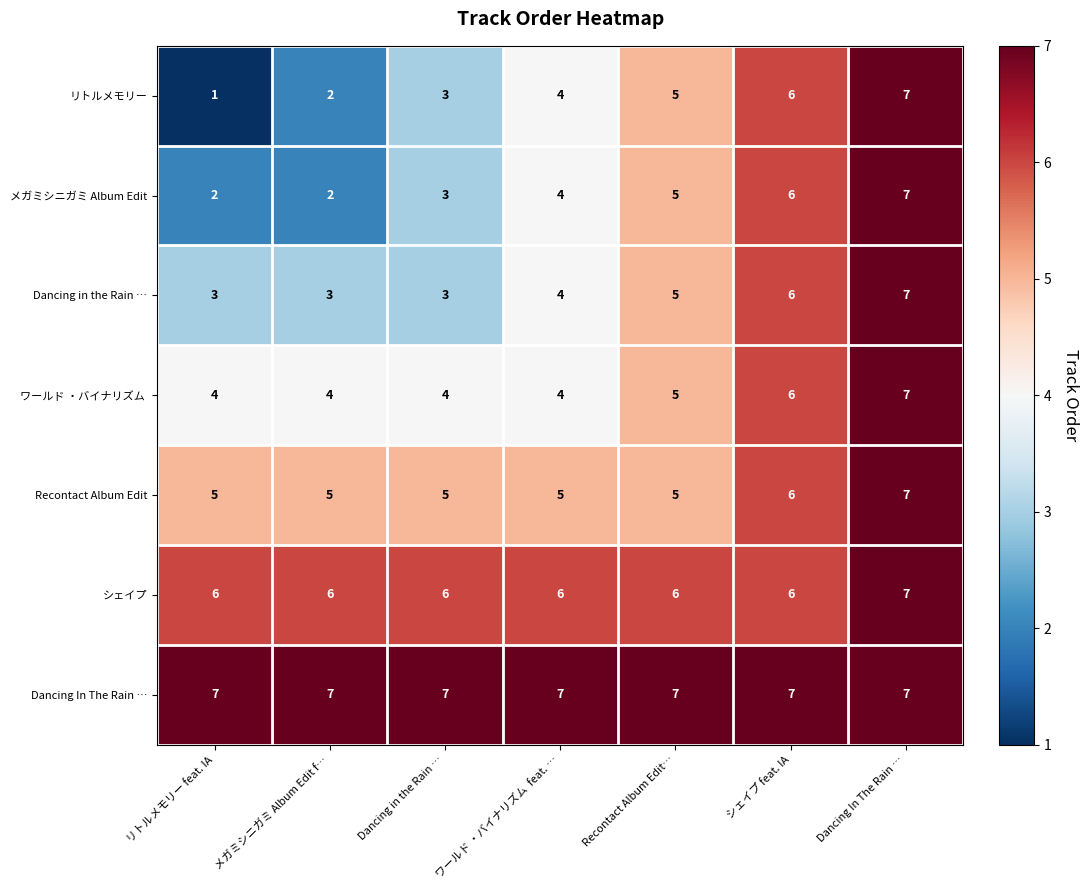

Count the number of data series in this chart.

7